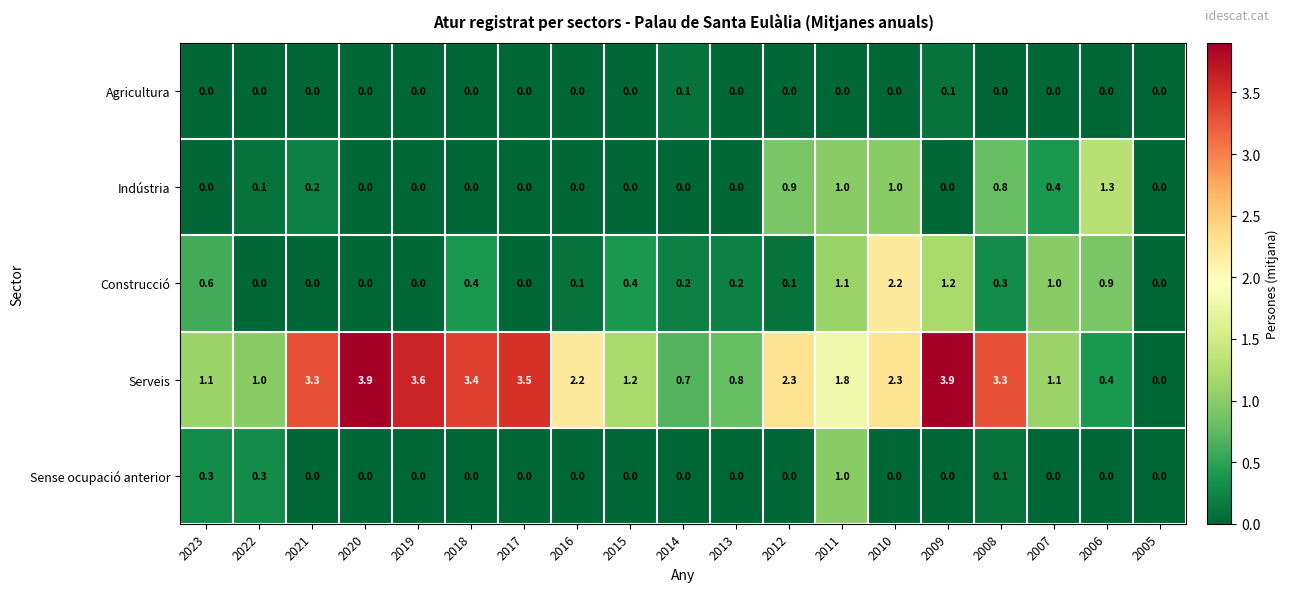

Which series has the largest total across all categories?

Serveis